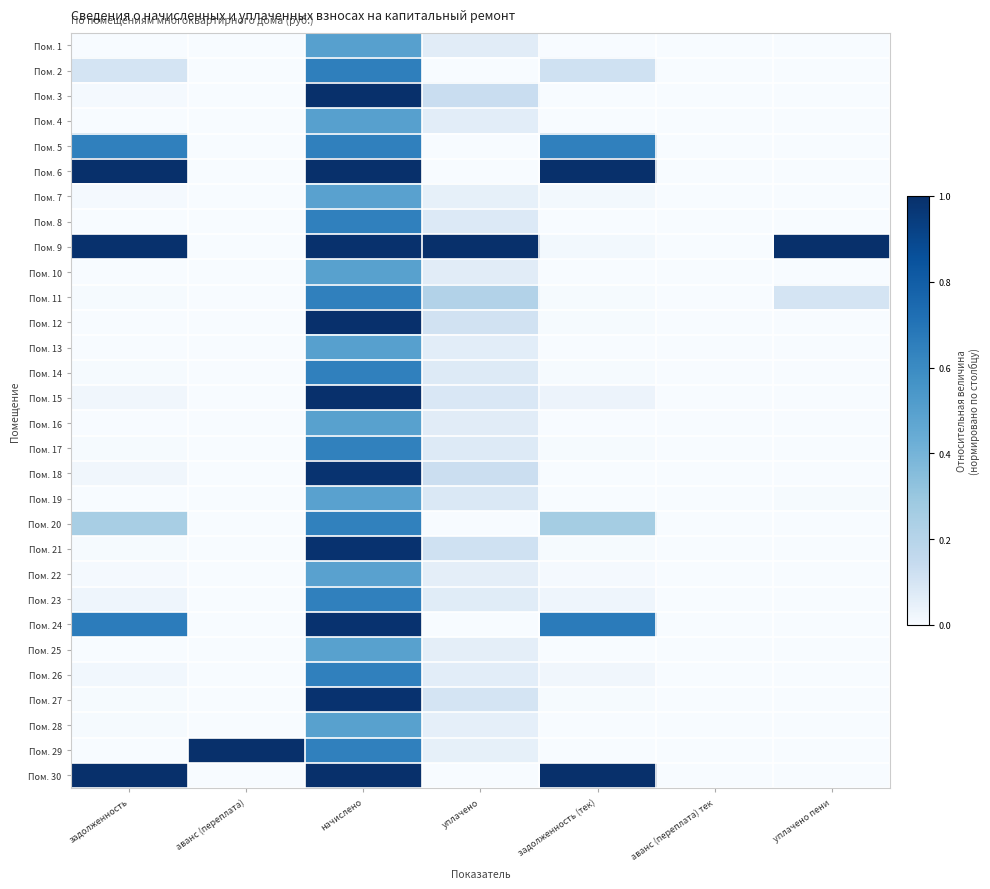

At уплачено пени, list the series in order from largest to smallest.

Пом. 9, Пом. 11, Пом. 19, Пом. 18, Пом. 3, Пом. 1, Пом. 28, Пом. 2, Пом. 4, Пом. 5, Пом. 6, Пом. 7, Пом. 8, Пом. 10, Пом. 12, Пом. 13, Пом. 14, Пом. 15, Пом. 16, Пом. 17, Пом. 20, Пом. 21, Пом. 22, Пом. 23, Пом. 24, Пом. 25, Пом. 26, Пом. 27, Пом. 29, Пом. 30